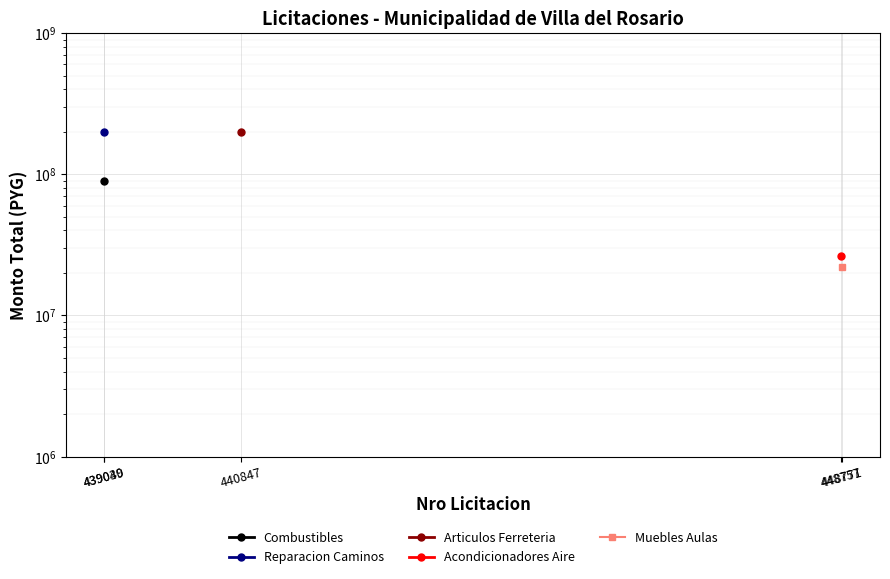

Is the value of Muebles Aulas at 439039 greater than the value of Reparacion Caminos at 448757?

No